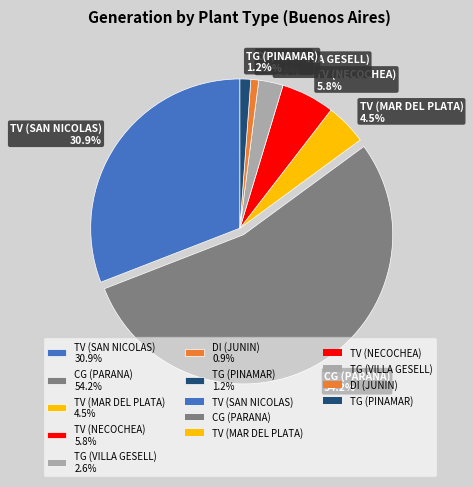

How many slices are in this pie chart?

7